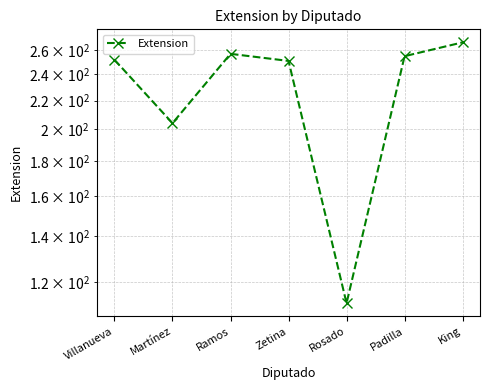

How many data points are less than 252?

3